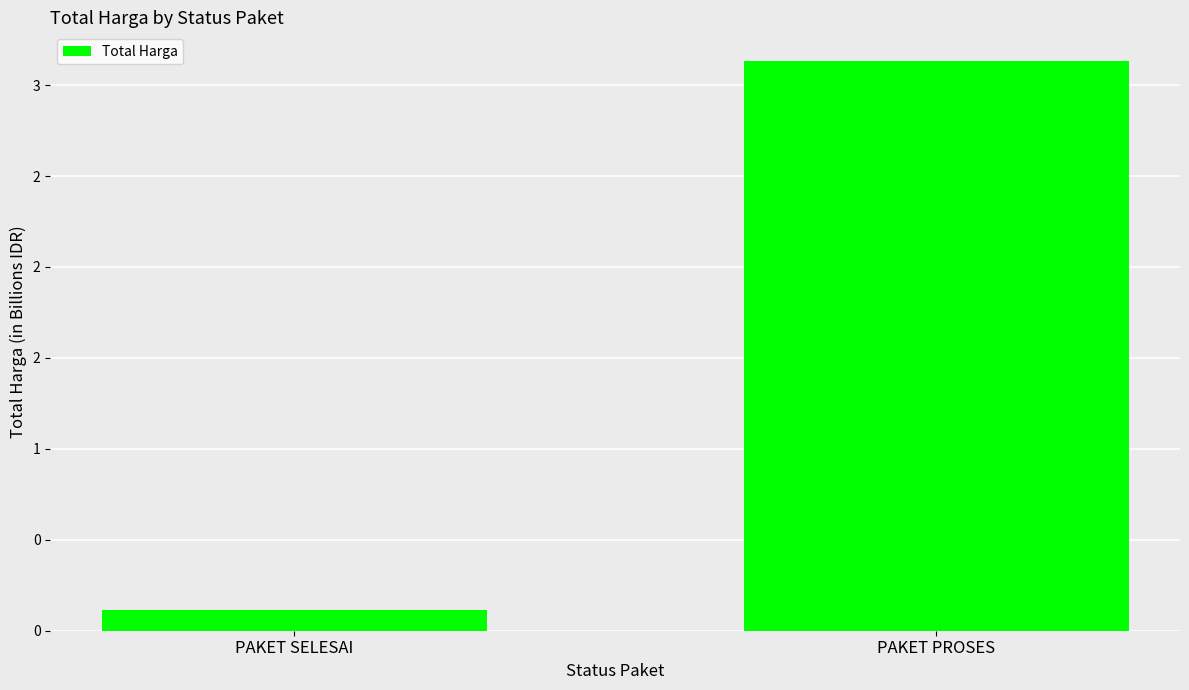

What is the greatest value displayed?

3.1